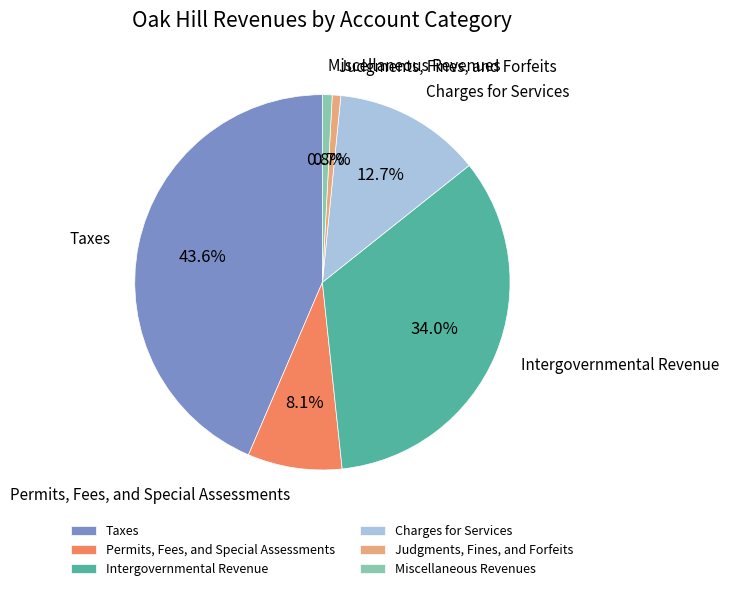

What is the largest slice in the pie chart?

Taxes